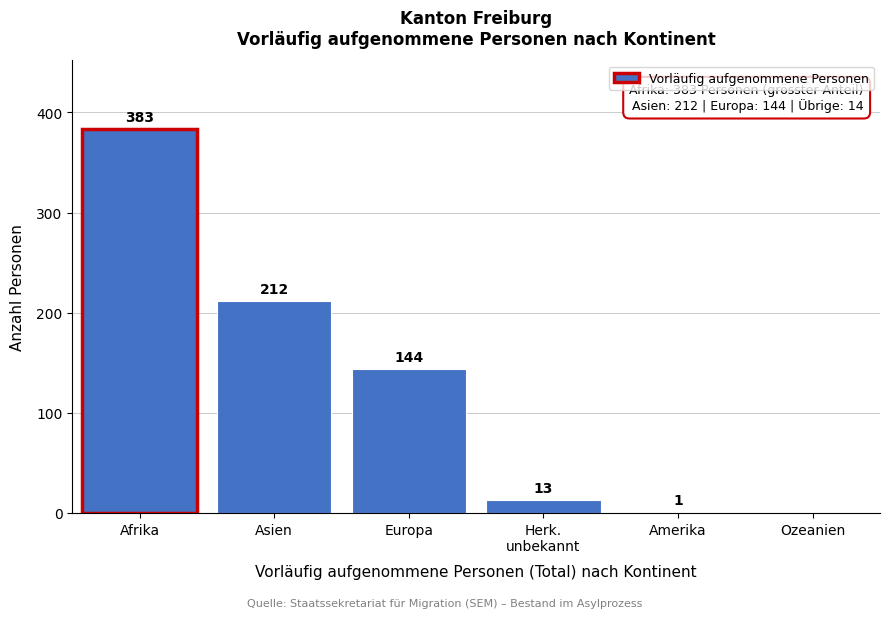

True or false: the data shows 225 at Afrika.

False